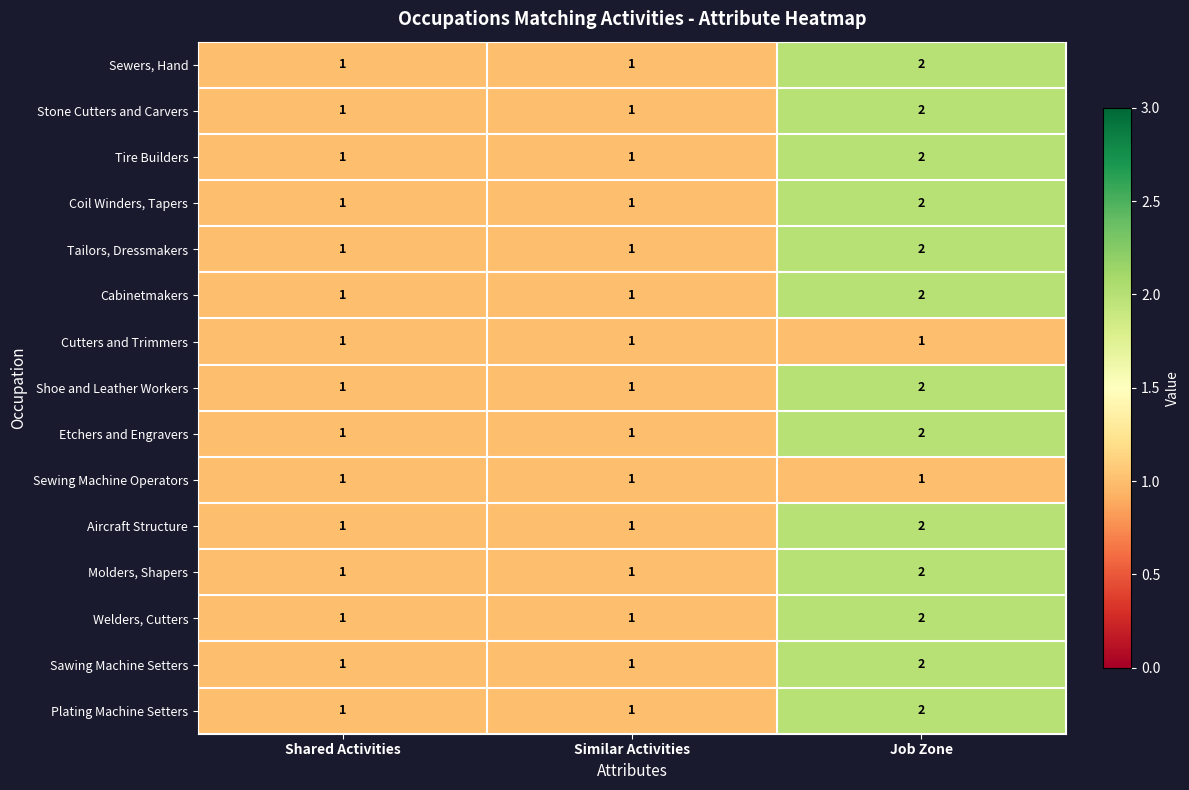

Count the Tailors, Dressmakers values in the range 1 to 2.

3